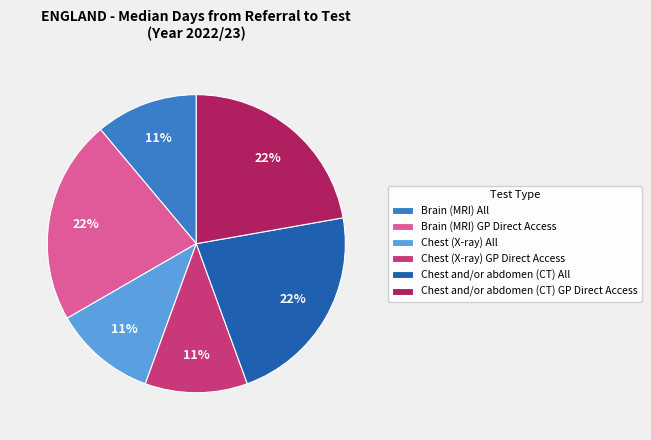

Is there any slice that represents more than half of the pie?

No